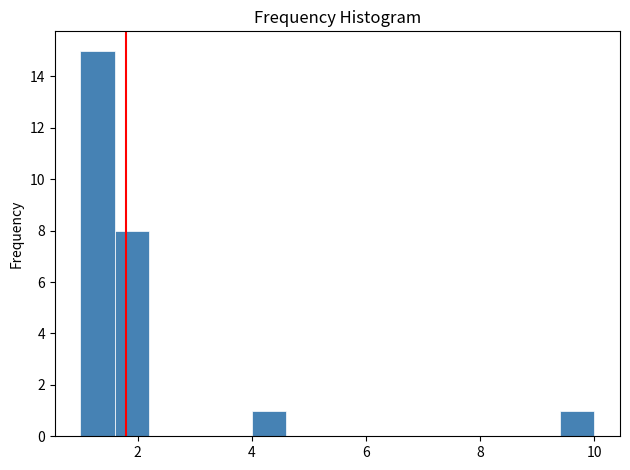

Read against the x-axis, roughly where is the centre of the tallest bar?

1.4